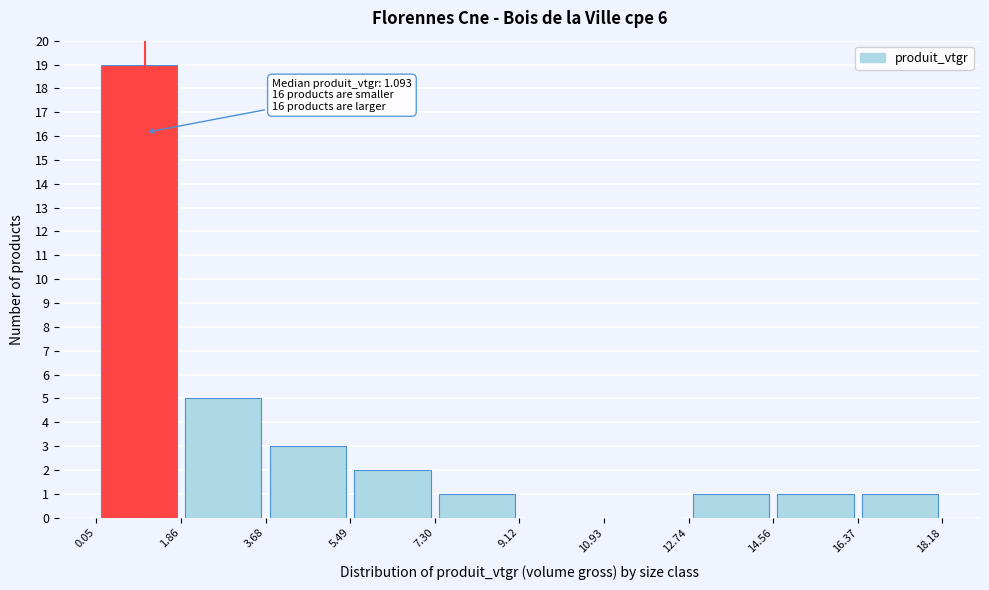

Which range on the x-axis has the tallest bar?

0.05 to 1.86